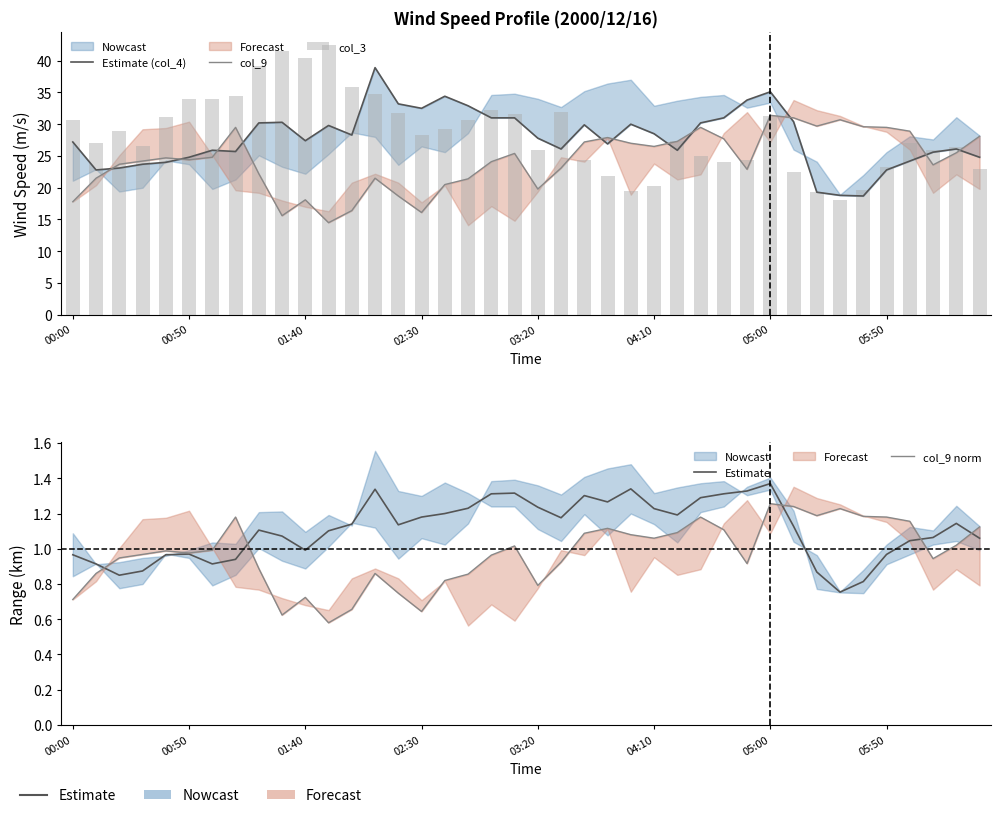

True or false: Estimate has a value of 2.0 at 26.

False